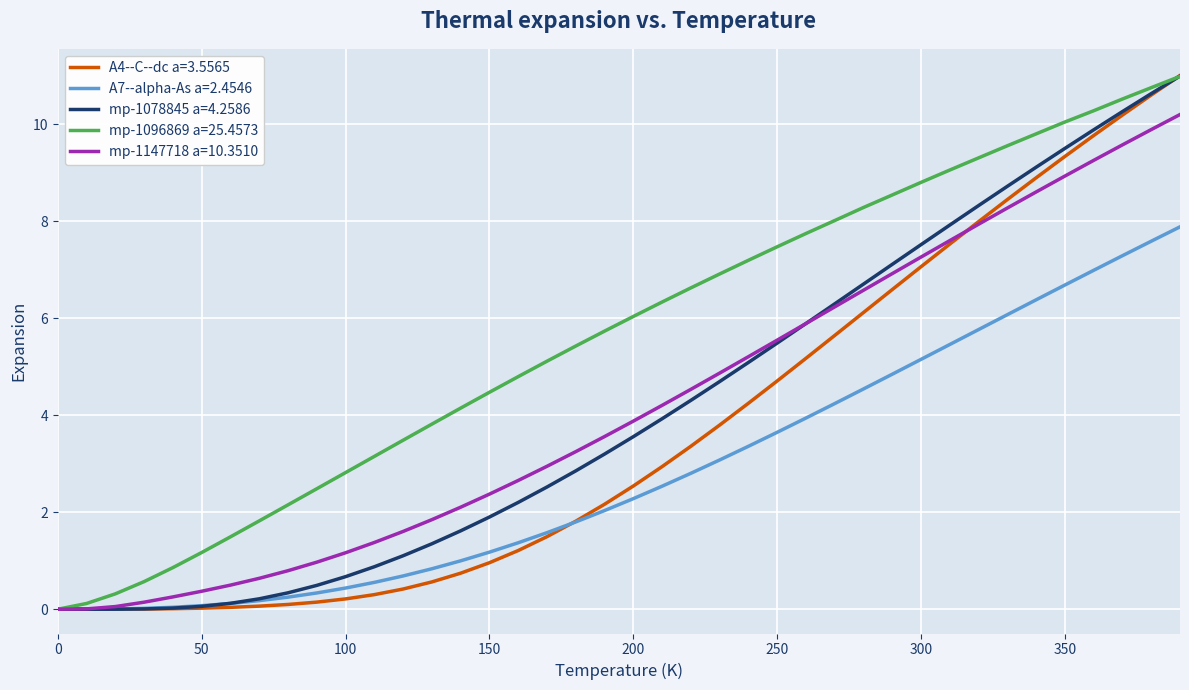

What is the difference between the maximum and minimum values in the mp-1096869 a=25.4573 series?

11.0